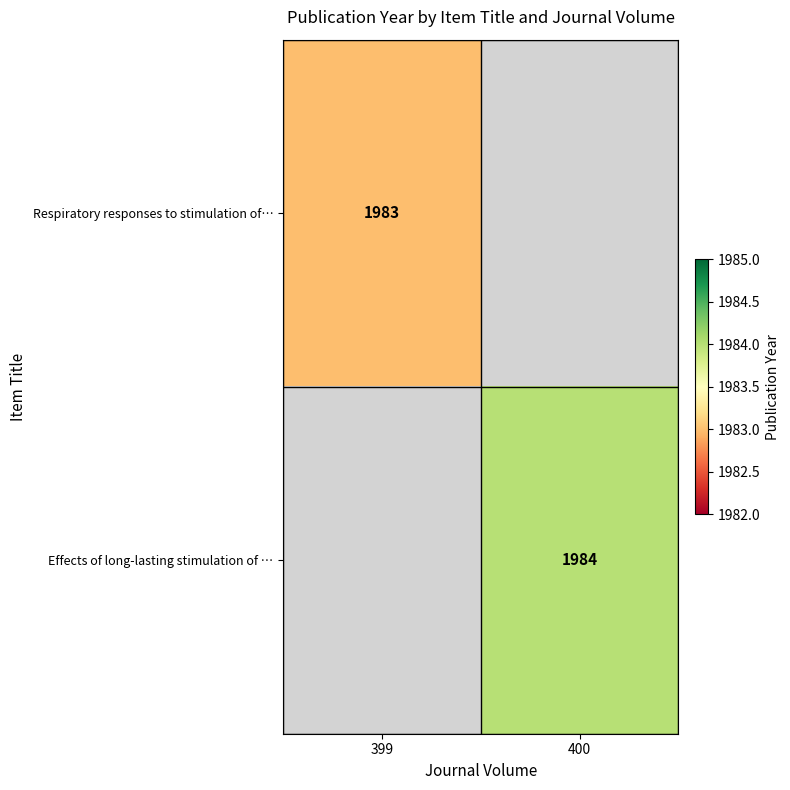

True or false: Effects of long-lasting stimulation of … has a value of 620 at 400.

False